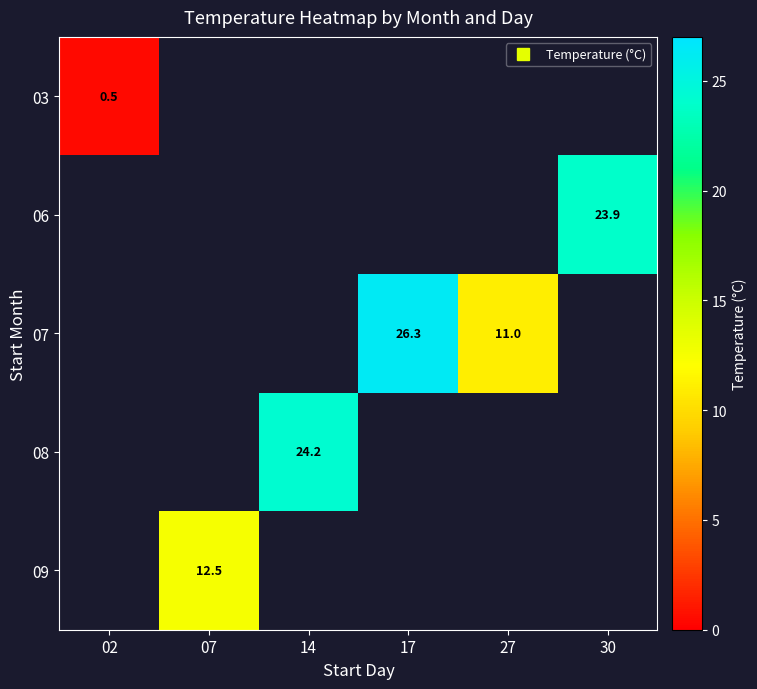

Is it true that 07 equals 26.3 at 17?

True